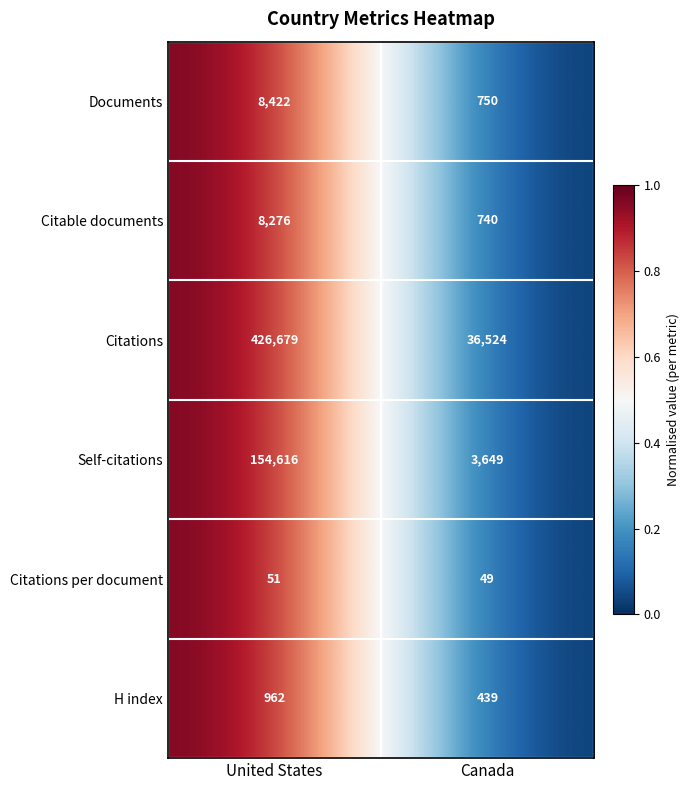

True or false: Documents has a value of 8422 at United States.

True